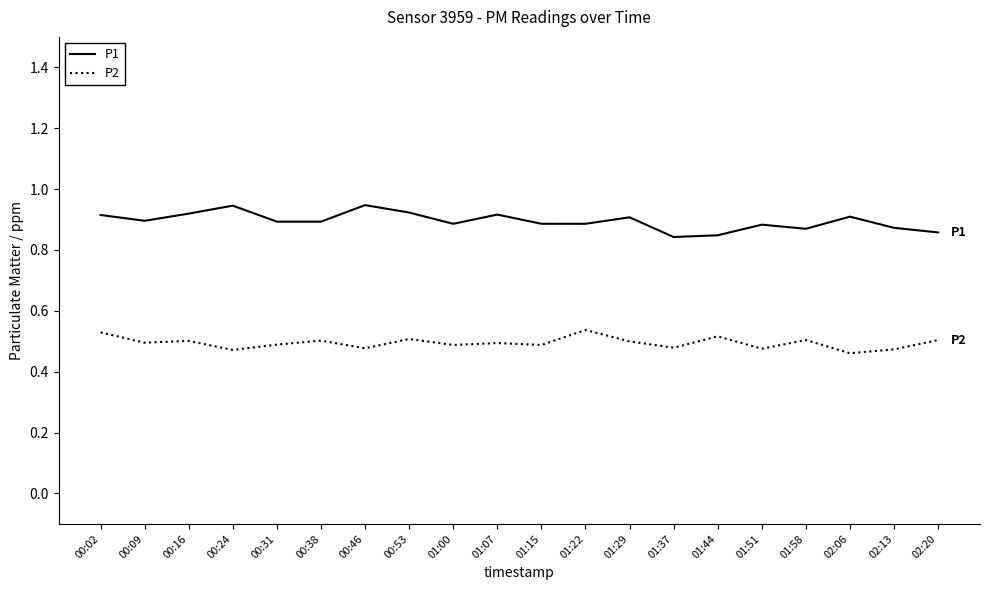

What are all the series names shown in the legend?

P1, P2